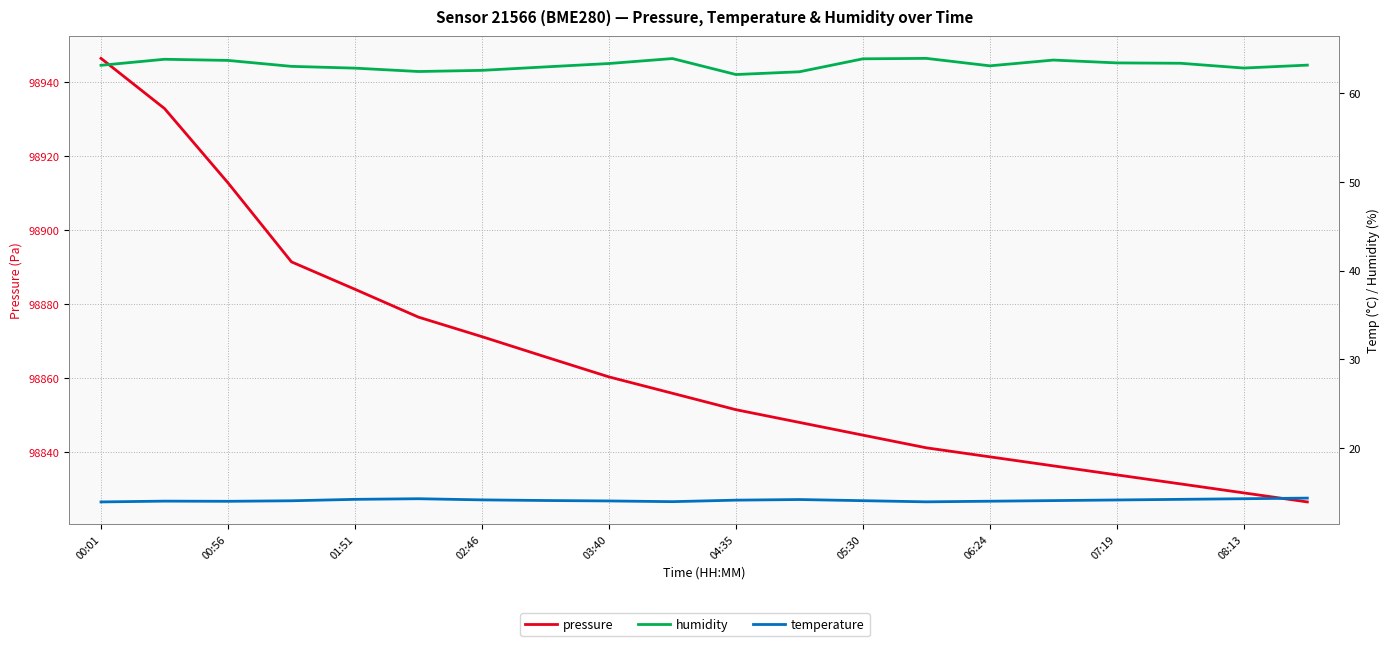

What is the sum of all humidity values?

1263.8